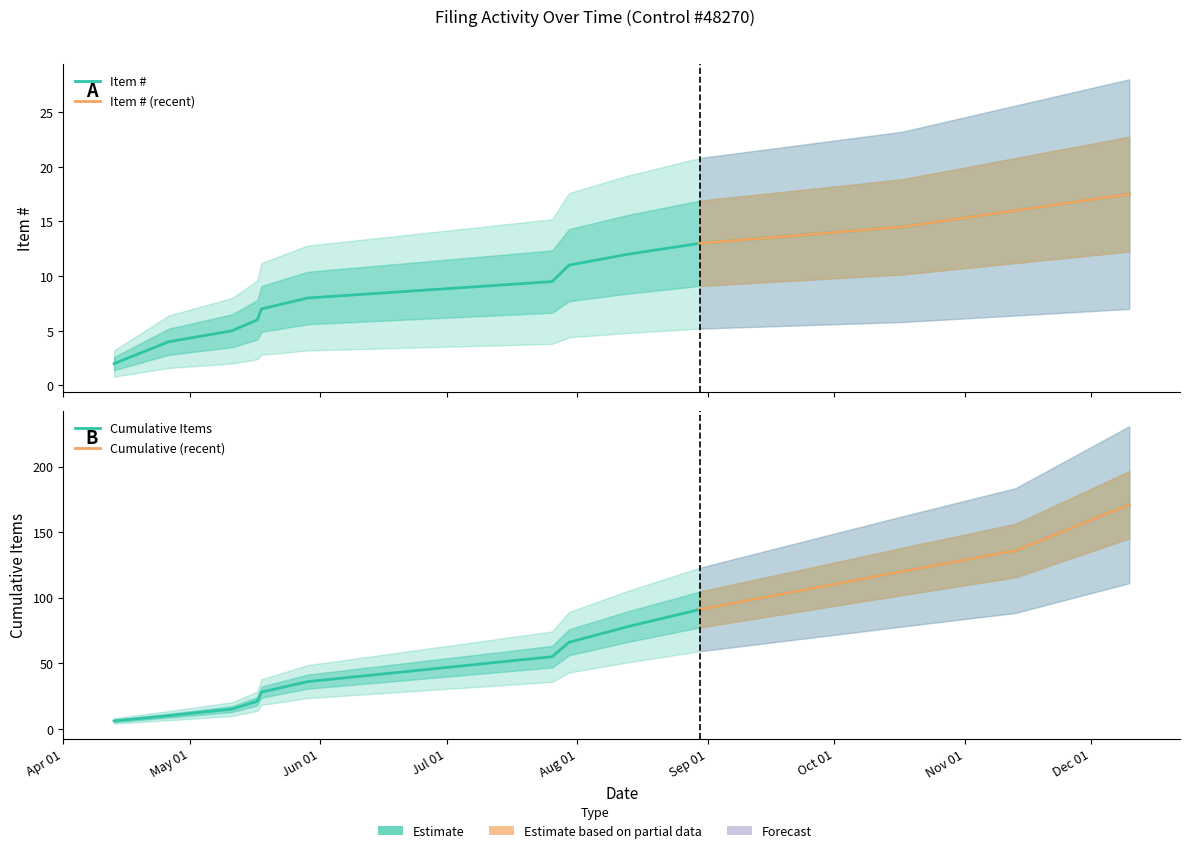

True or false: Cumulative Items and Item # intersect in this chart.

False